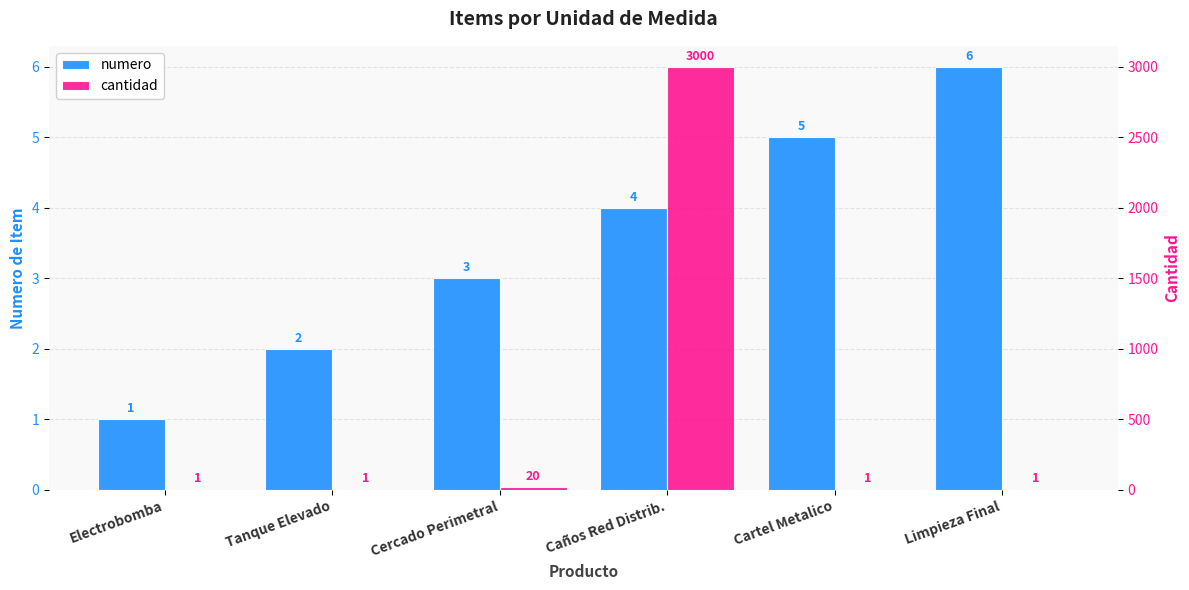

What is the greatest value displayed?

3000